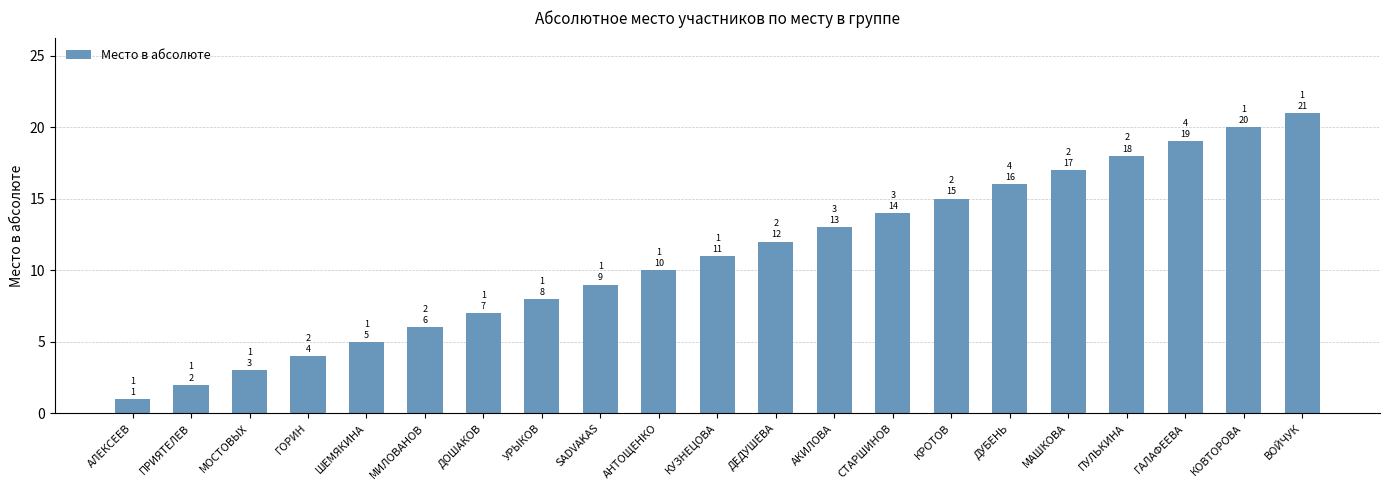

Are the bars grouped side by side (vs. stacked)?

No